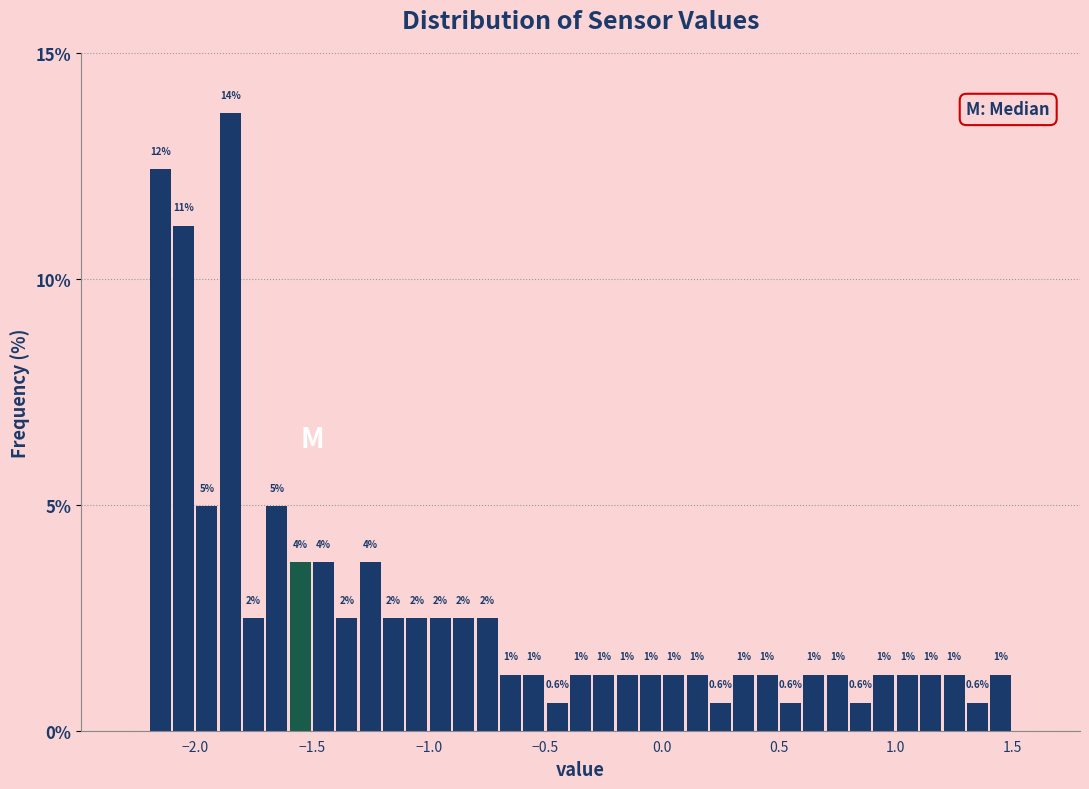

Around what value on the x-axis is the tallest bar? Give the approximate position of its centre, as read against the axis.

-1.85